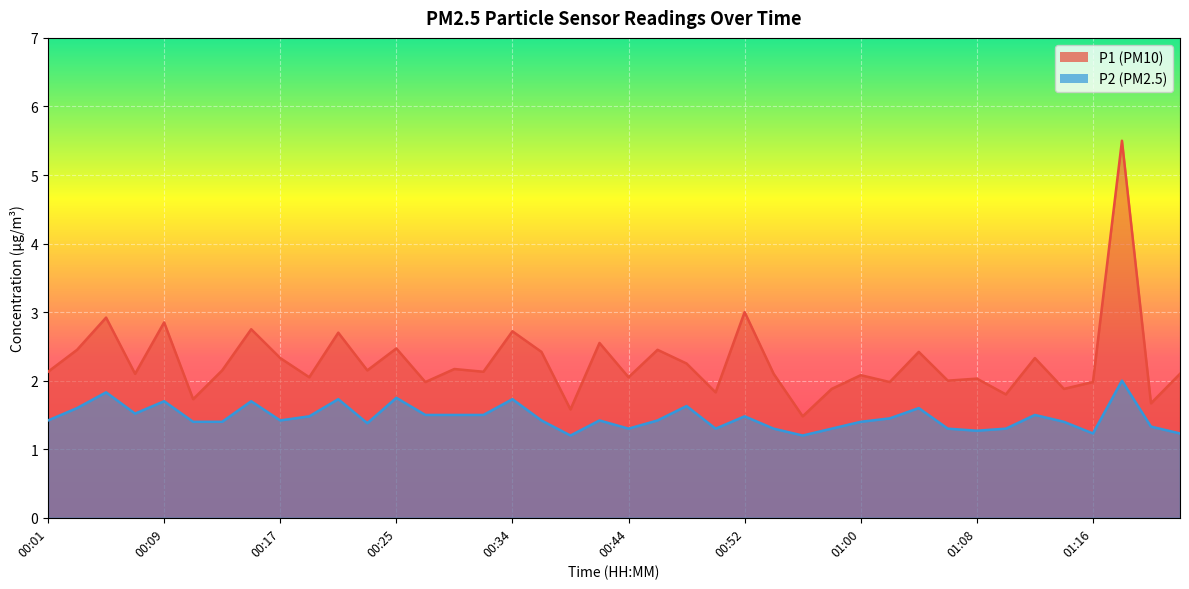

How many values in the P1 series exceed 2?

28